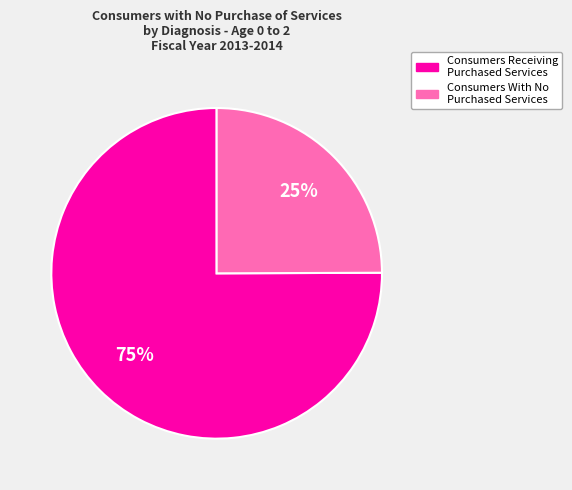

What is the largest slice in the pie chart?

Consumers Receiving Purchased Services